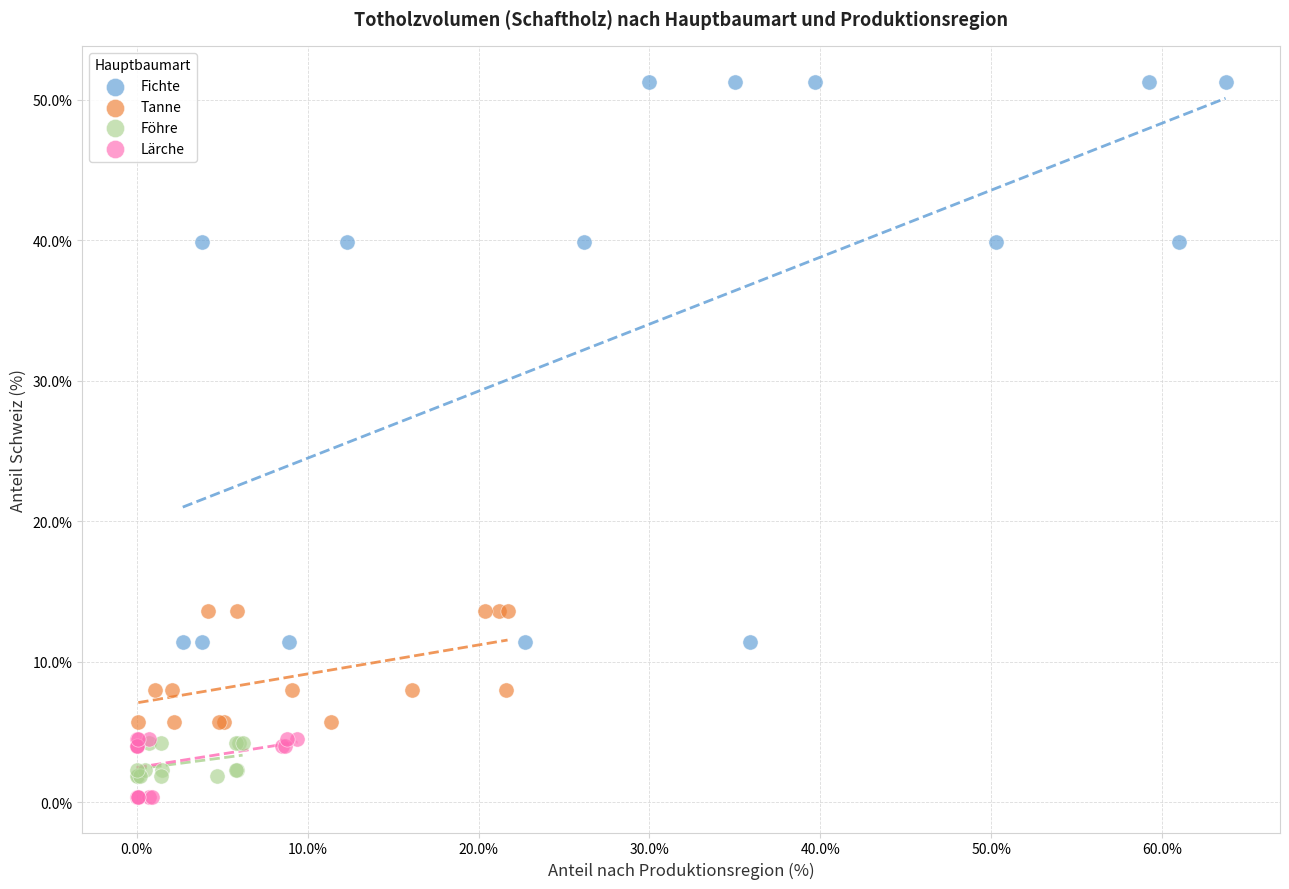

Which series has the widest spread of Y values?

Fichte